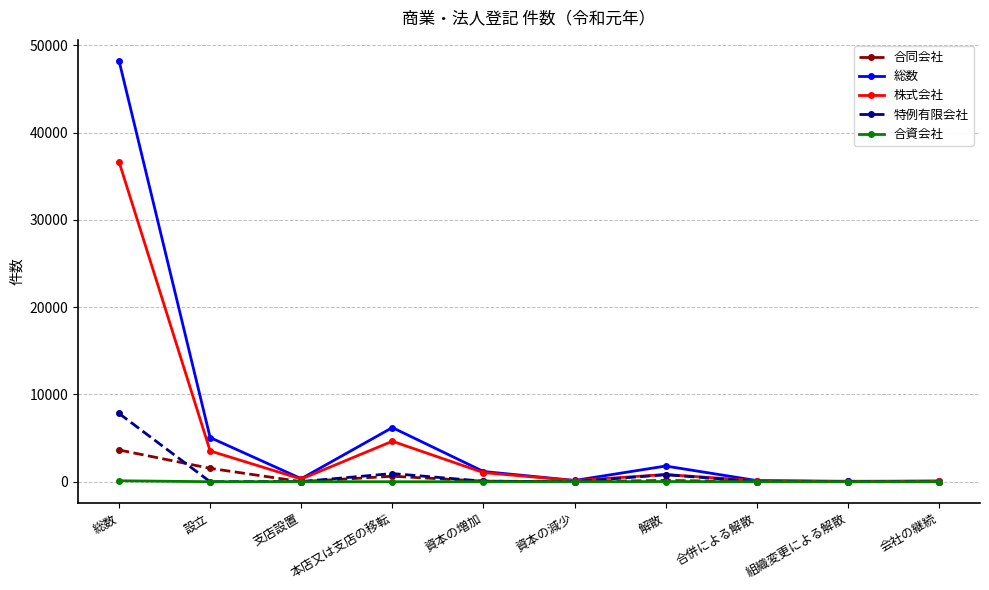

What is the label of the 6th point from the left?

資本の減少